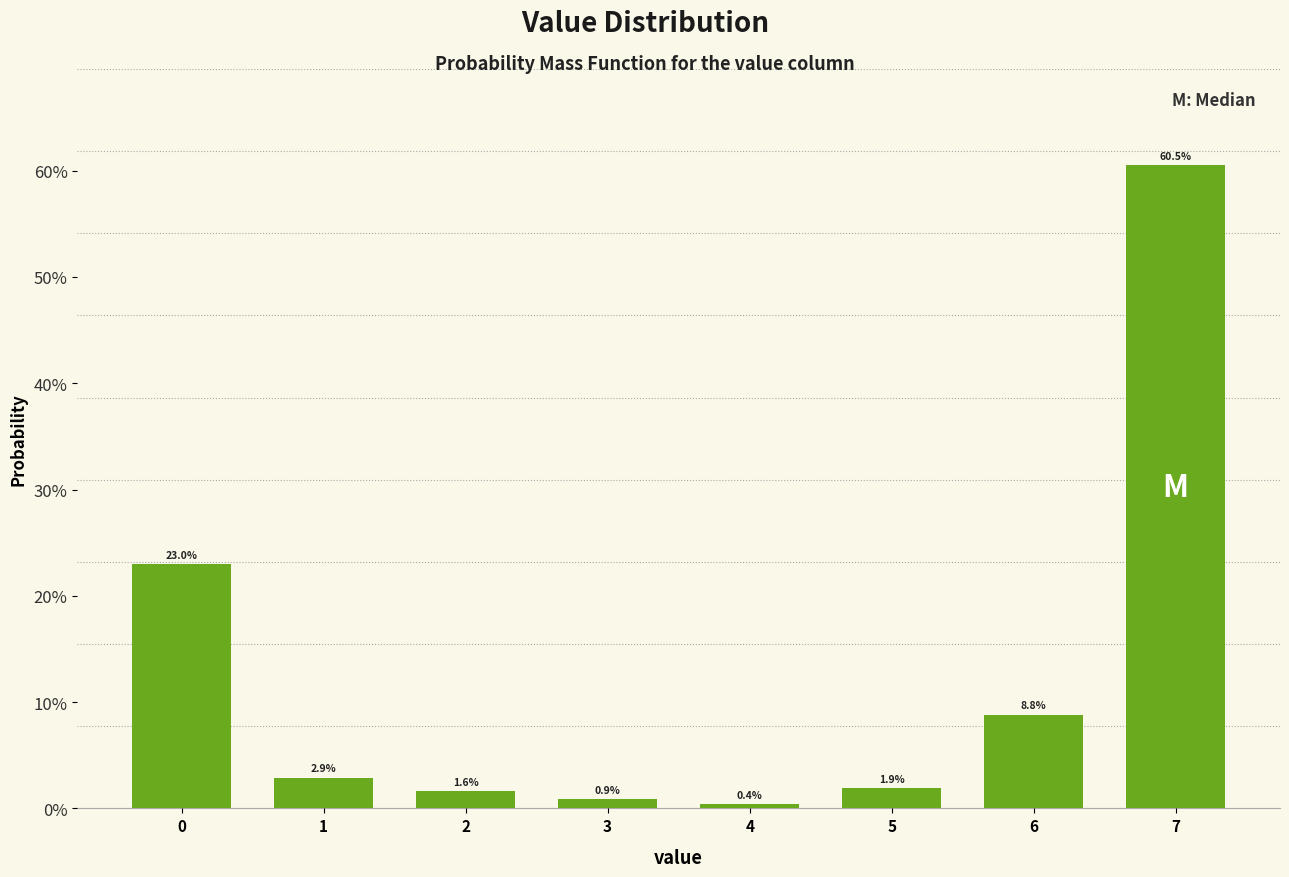

Reading right to left, what are all the values shown in this chart?

60.5	8.8	1.9	0.4	0.9	1.6	2.9	23.0